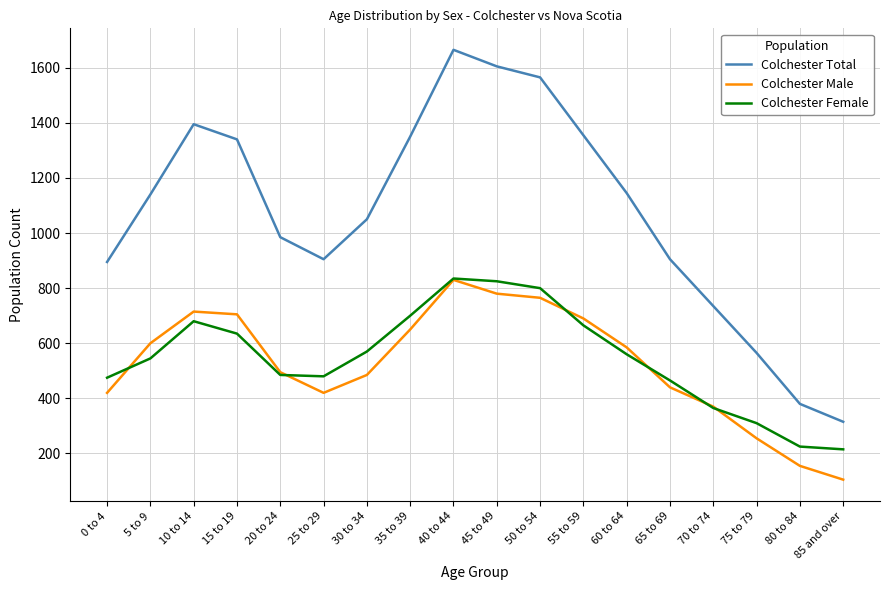

What are all the series names shown in the legend?

Colchester Total, Colchester Male, Colchester Female